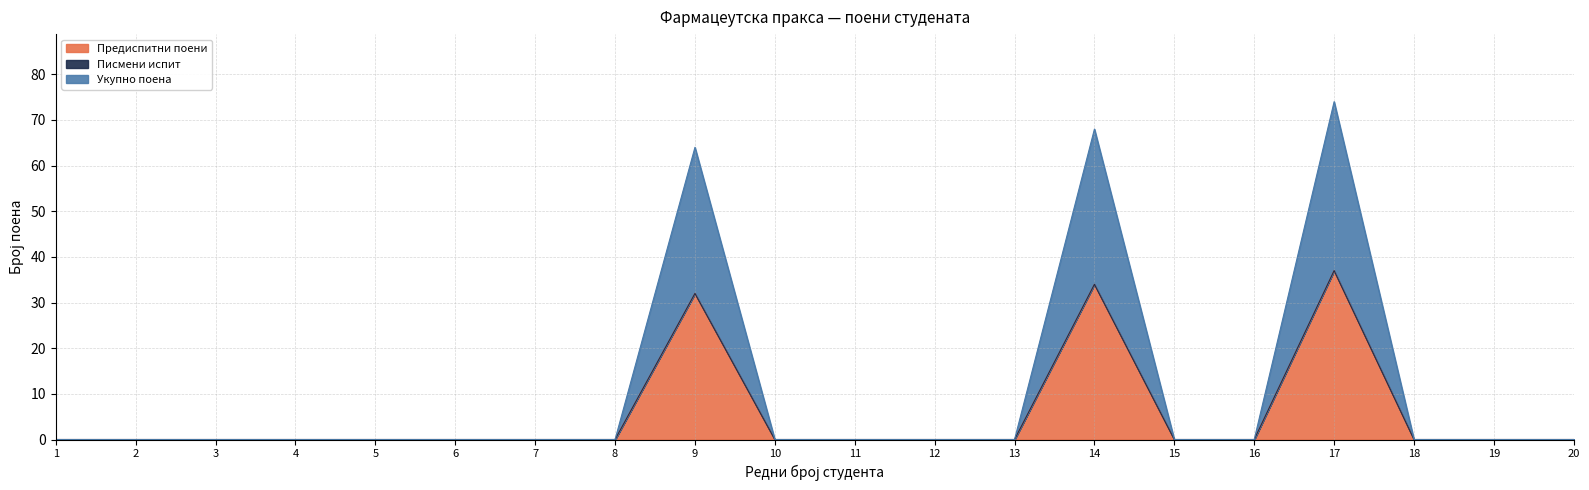

Does the chart have visible grid lines?

Yes